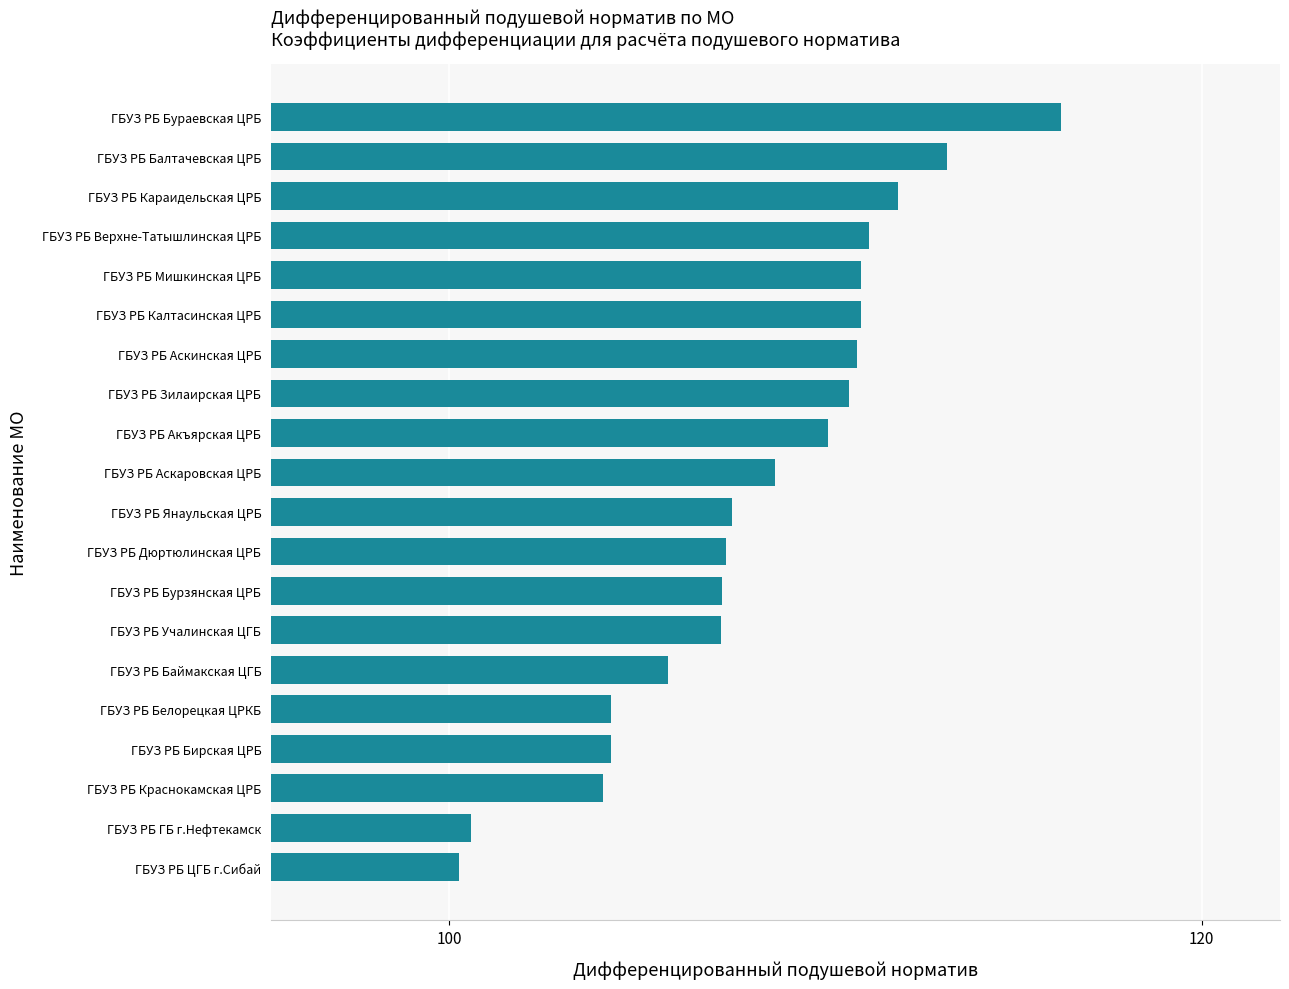

The chart shows a value of 192.3 at ГБУЗ РБ Аскинская ЦРБ. True or false?

False